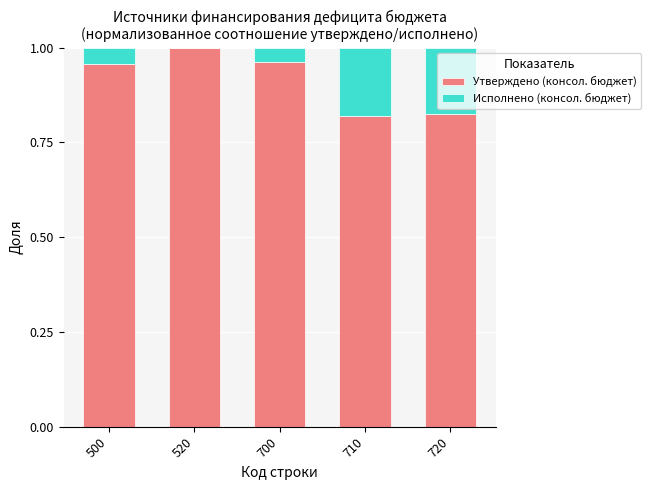

What is the sum of all Утверждено (консол. бюджет) values?

4.6